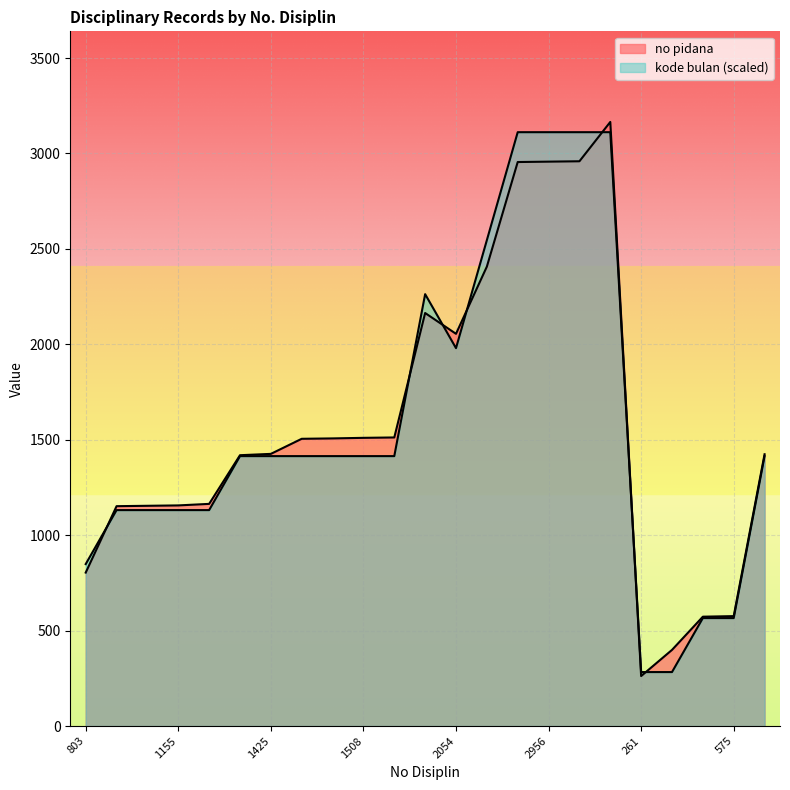

True or false: no pidana has more than 2 interior local peaks.

False